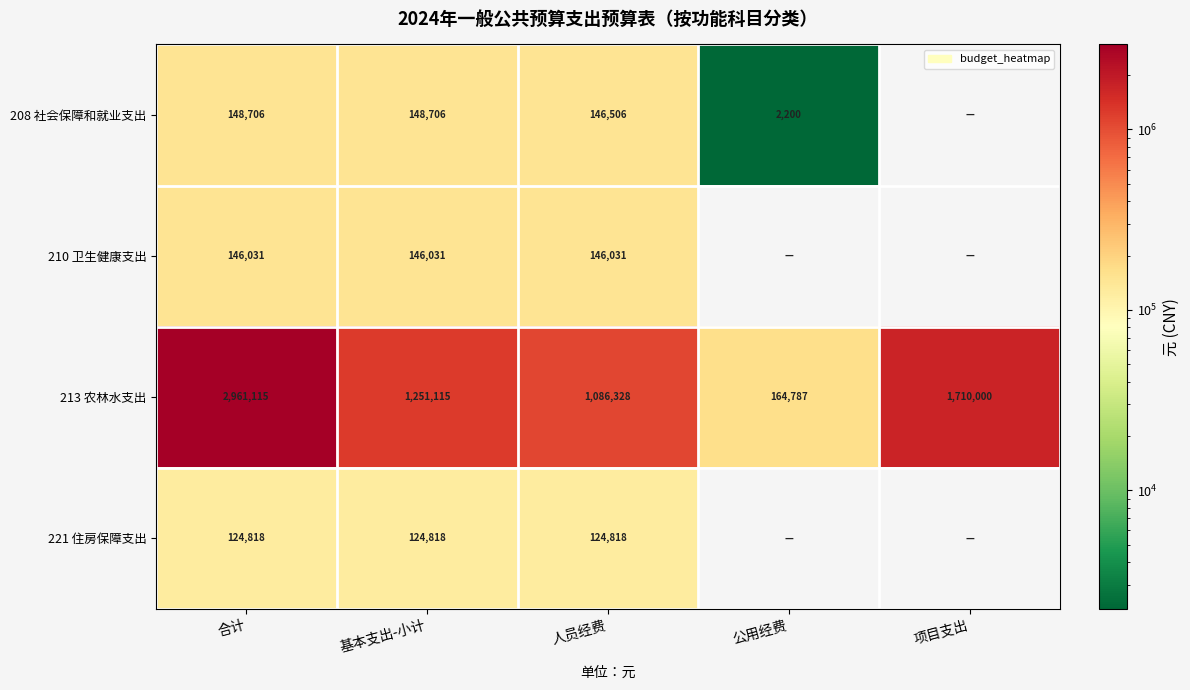

What is the spread (max minus min) of values at 人员经费?

961510